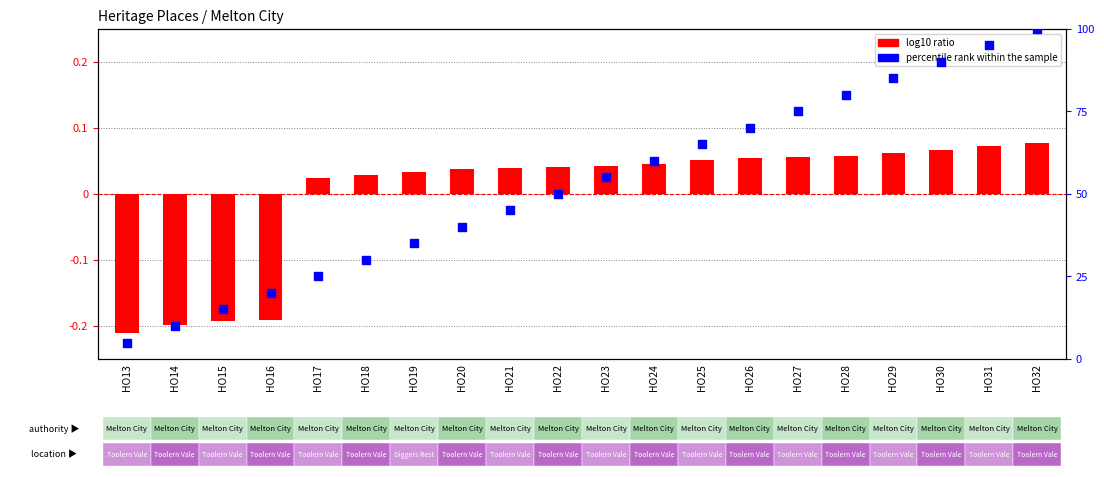

Which series has the largest Y range (max minus min)?

percentile rank within the sample